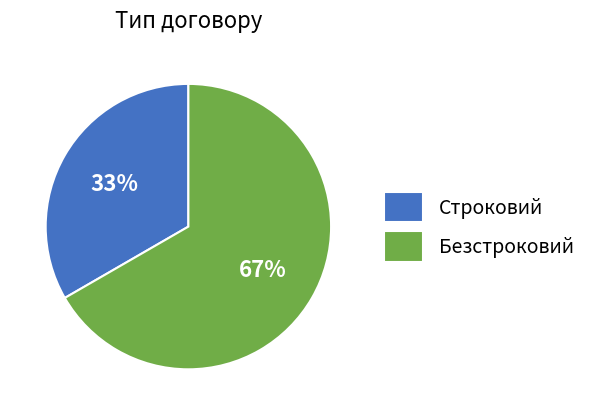

True or false: Строковий accounts for 19% of the total.

False